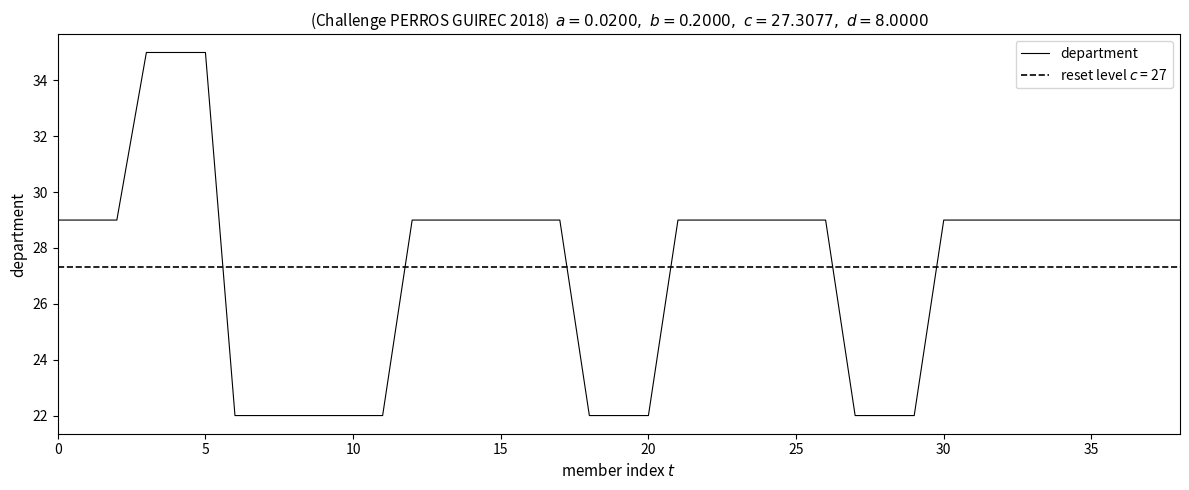

Between 21 and 32, which is larger?

21